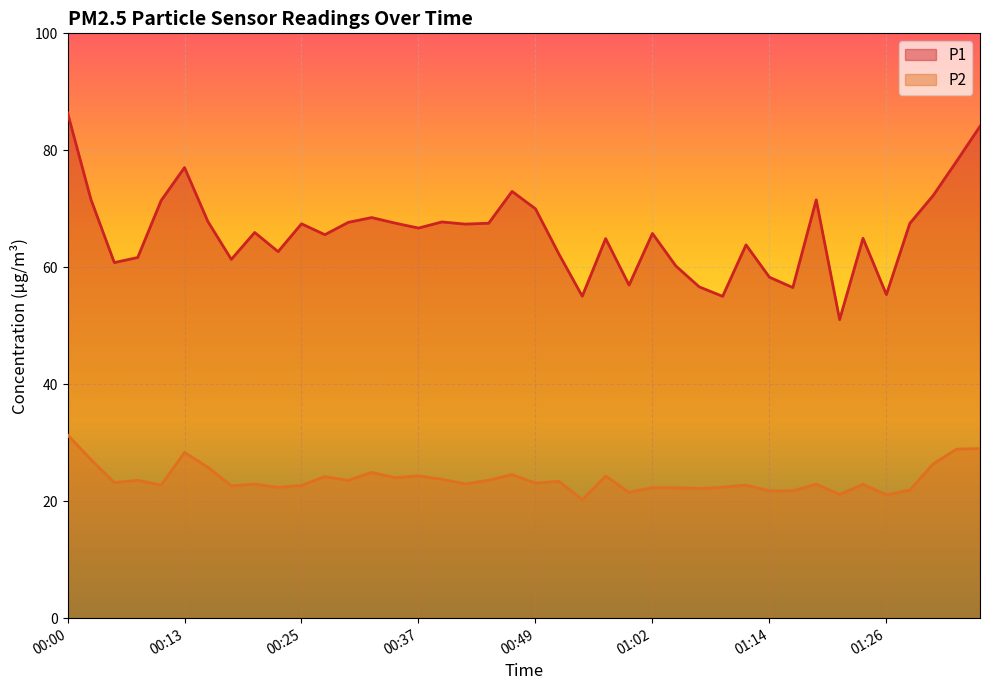

How many lines are shown in the chart?

2